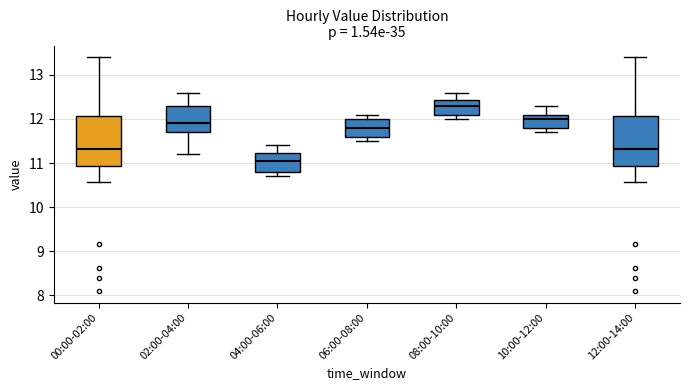

Reading left to right, read every box against the y-axis: the position of its median line, the range the box covers, and the ends of its whiskers. The values are not printed on the chart, so give them approximately, as read against the axis.

00:00-02:00: median 11.3, box 10.9 to 12.1, whiskers 10.6 to 13.4
02:00-04:00: median 11.9, box 11.7 to 12.3, whiskers 11.2 to 12.6
04:00-06:00: median 11.1, box 10.8 to 11.2, whiskers 10.7 to 11.4
06:00-08:00: median 11.8, box 11.6 to 12.0, whiskers 11.5 to 12.1
08:00-10:00: median 12.3, box 12.1 to 12.4, whiskers 12.0 to 12.6
10:00-12:00: median 12.0, box 11.8 to 12.1, whiskers 11.7 to 12.3
12:00-14:00: median 11.3, box 10.9 to 12.1, whiskers 10.6 to 13.4